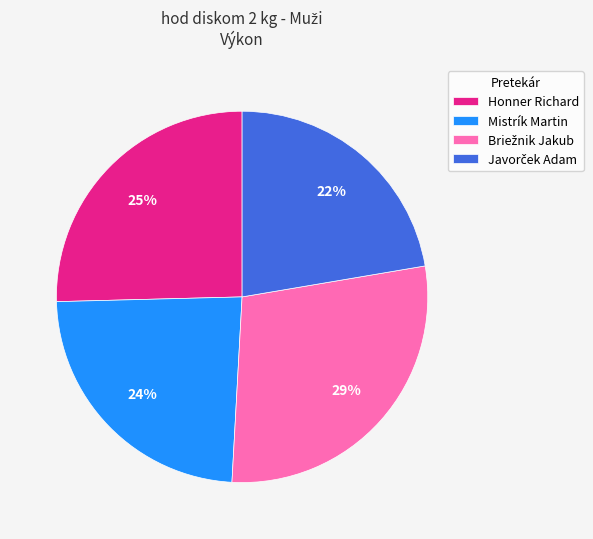

How many slices are in this pie chart?

4